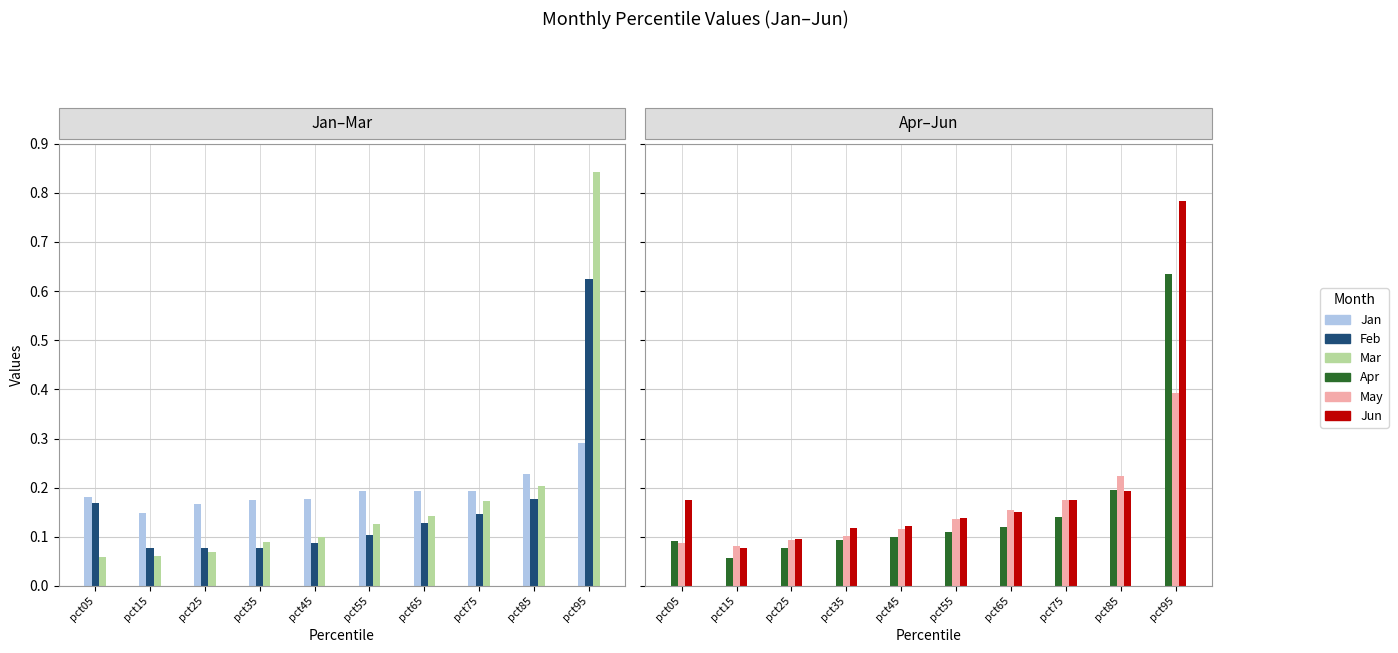

Where is Feb nearest to the value 0?

pct15